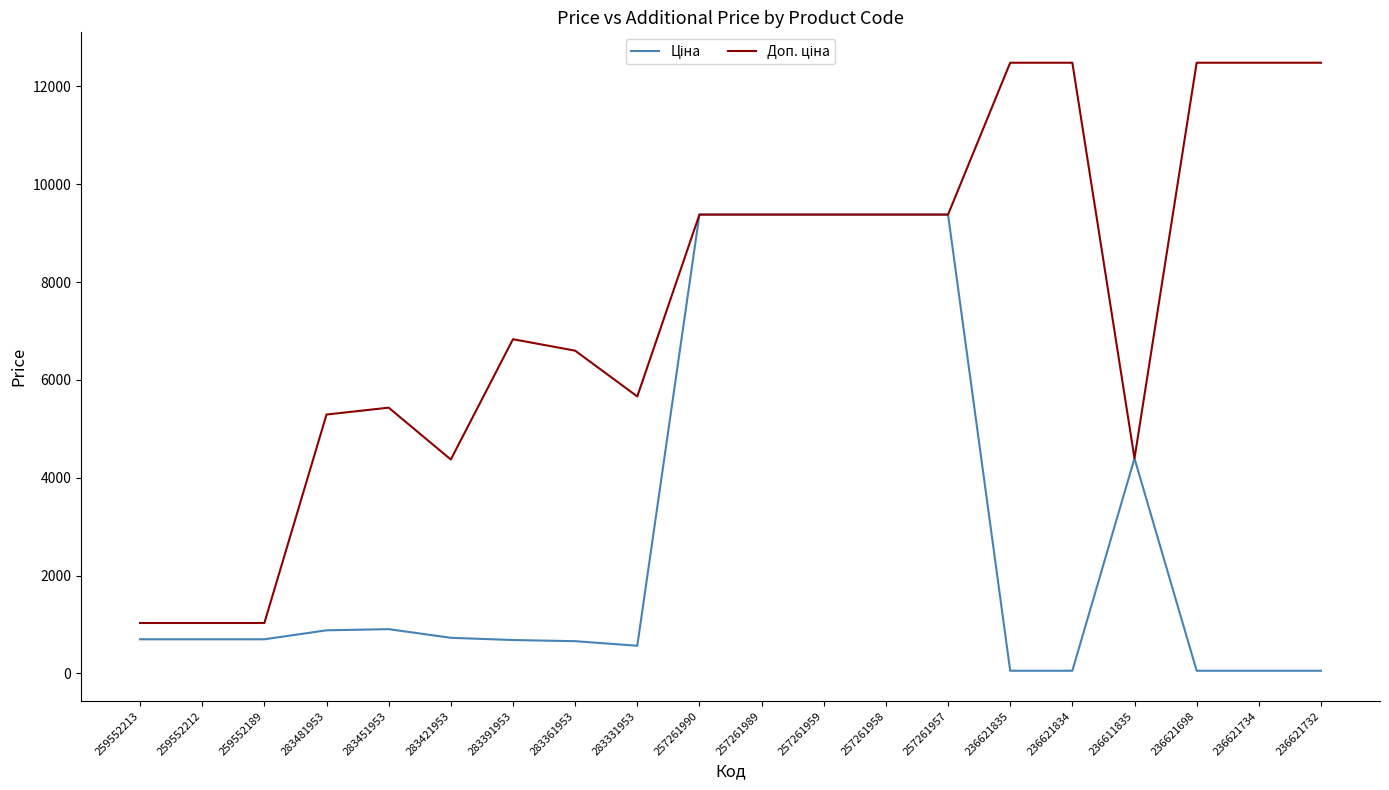

What is the total value across all series at 257261957?

18758.6